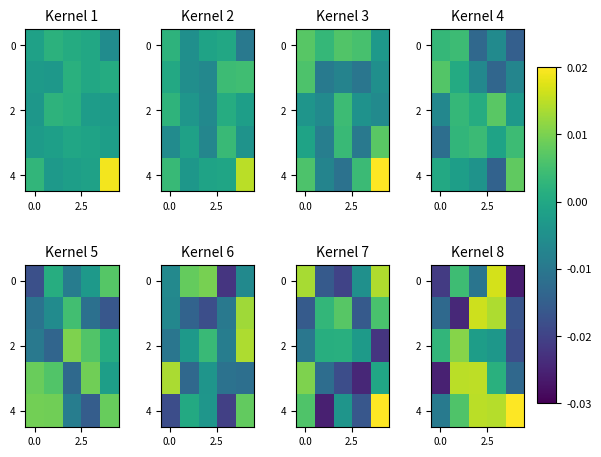

Which series has the largest total across all categories?

4